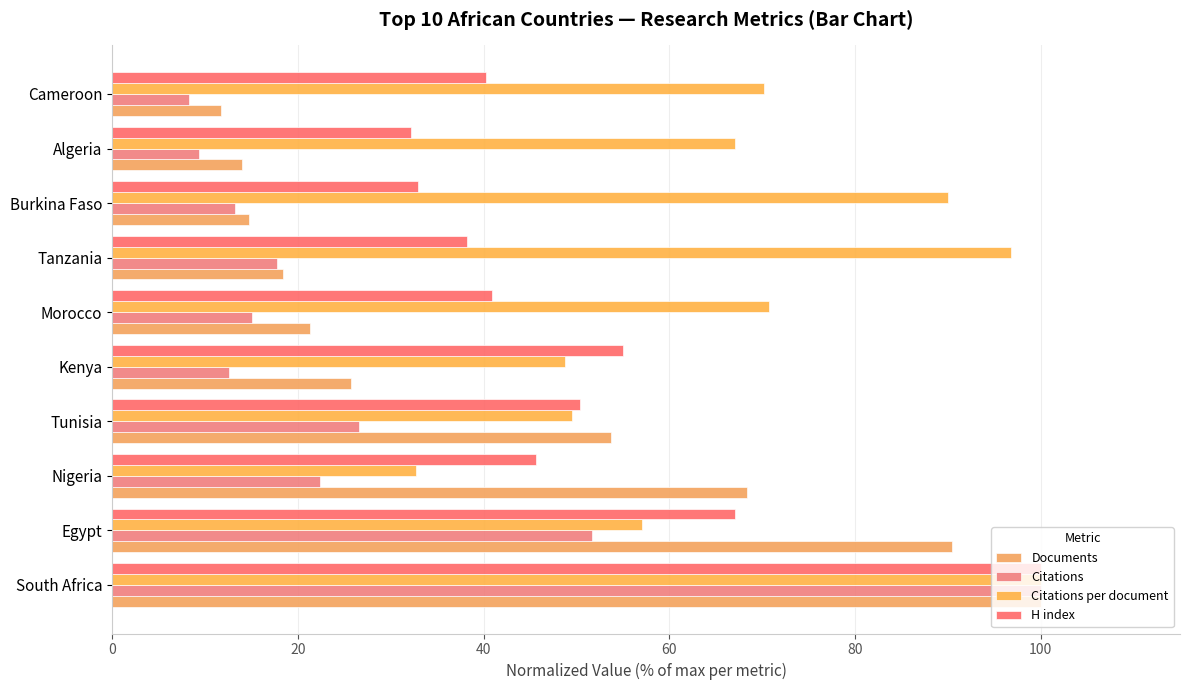

How many values in the H index series are below 45?

5